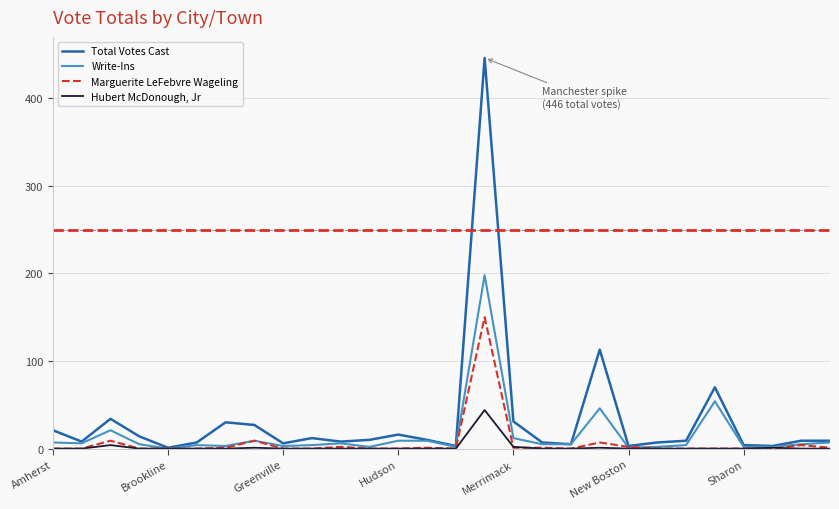

What is the average value of the Hubert McDonough, Jr series?

2